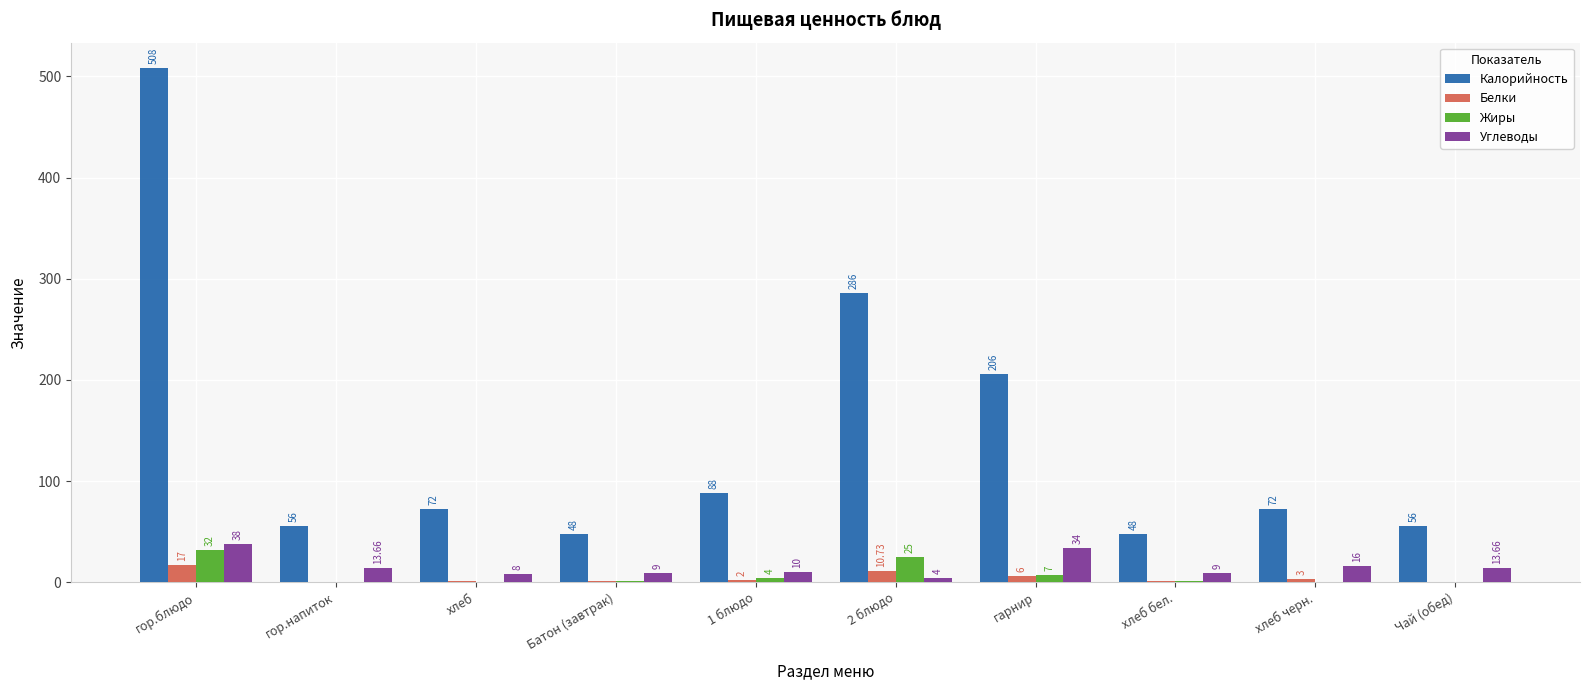

What is the total value across all series at 2 блюдо?

325.7